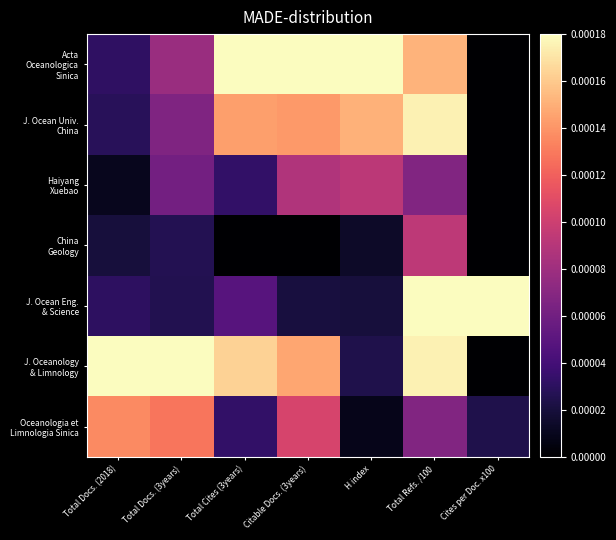

Between Citable Docs. (3years) and Total Cites (3years), which is larger?

Citable Docs. (3years)